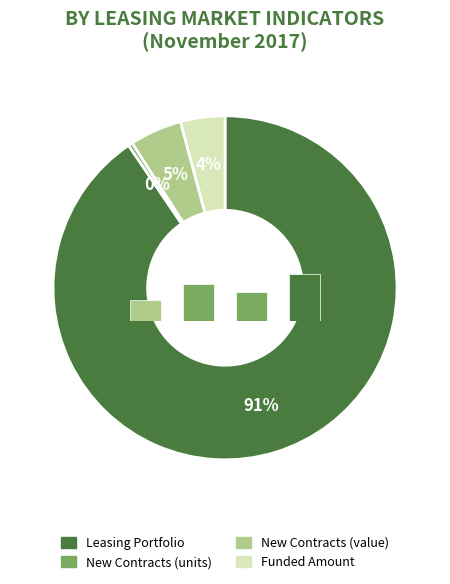

How many segments does this pie chart have?

4